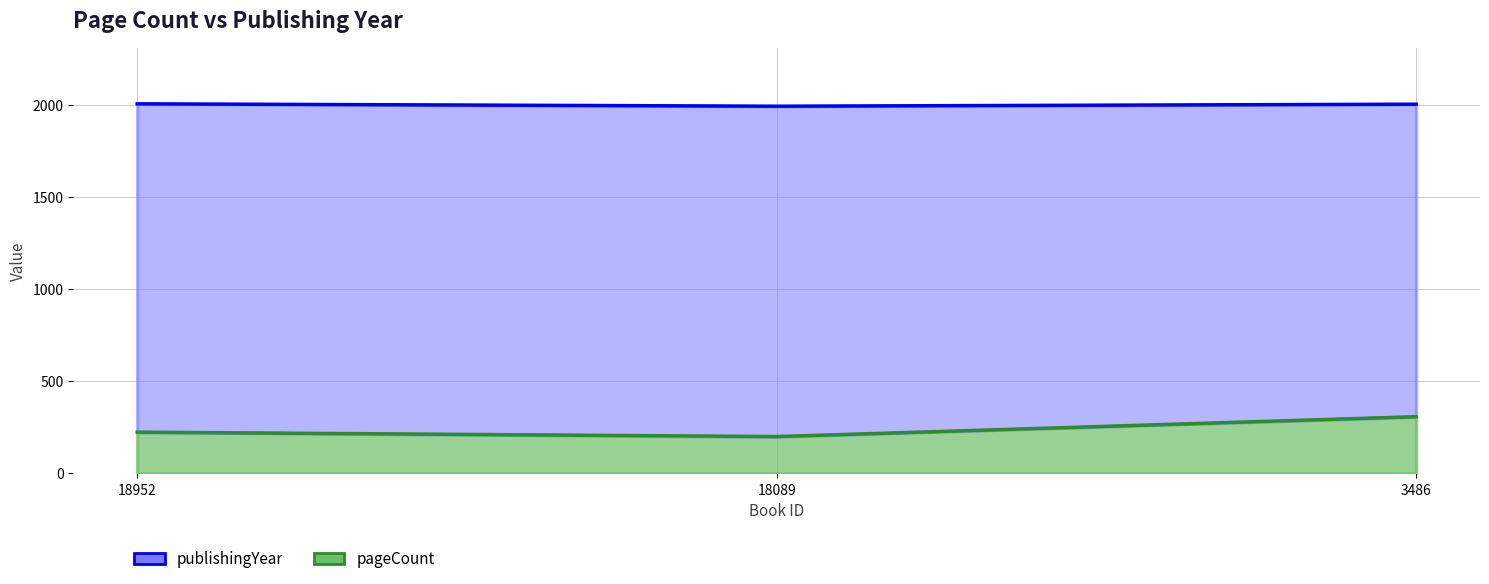

Reading left to right, what are all the values shown in this chart?

pageCount: 18952=224	18089=200	3486=308
publishingYear: 18952=2007	18089=1994	3486=2005